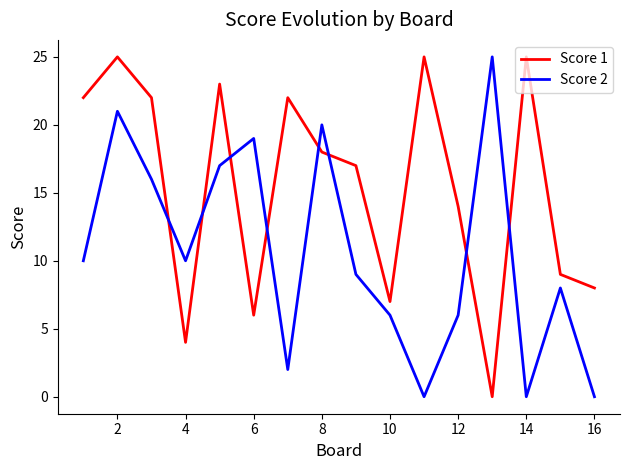

Reading left to right, what are all the values shown in this chart?

Score 1: 22	25	22	4	23	6	22	18	17	7	25	14	0	25	9	8
Score 2: 10	21	16	10	17	19	2	20	9	6	0	6	25	0	8	0